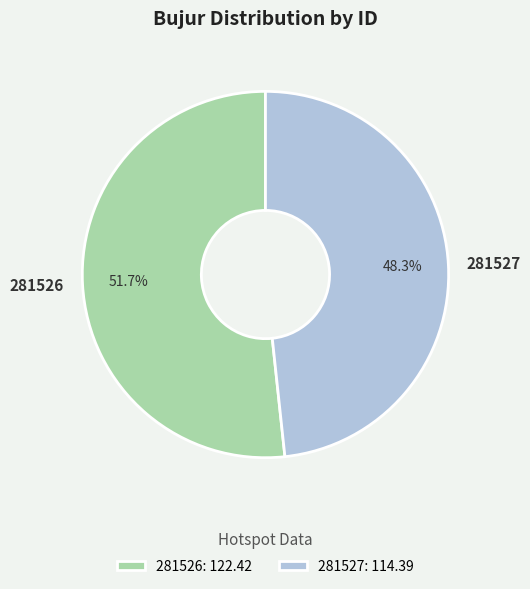

Which slice is the smallest?

281527